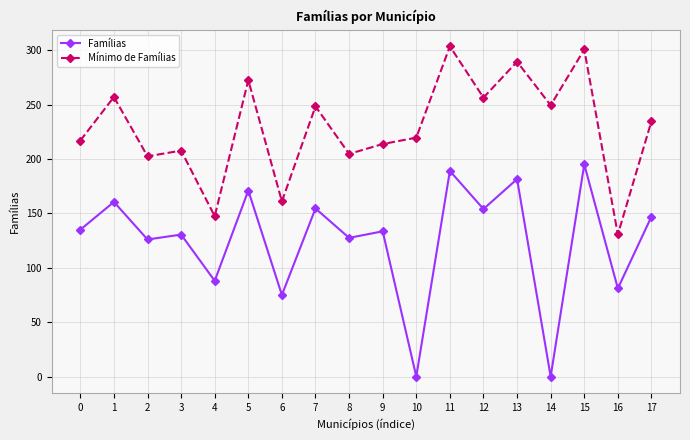

True or false: Famílias and Mínimo de Famílias cross at least once.

False